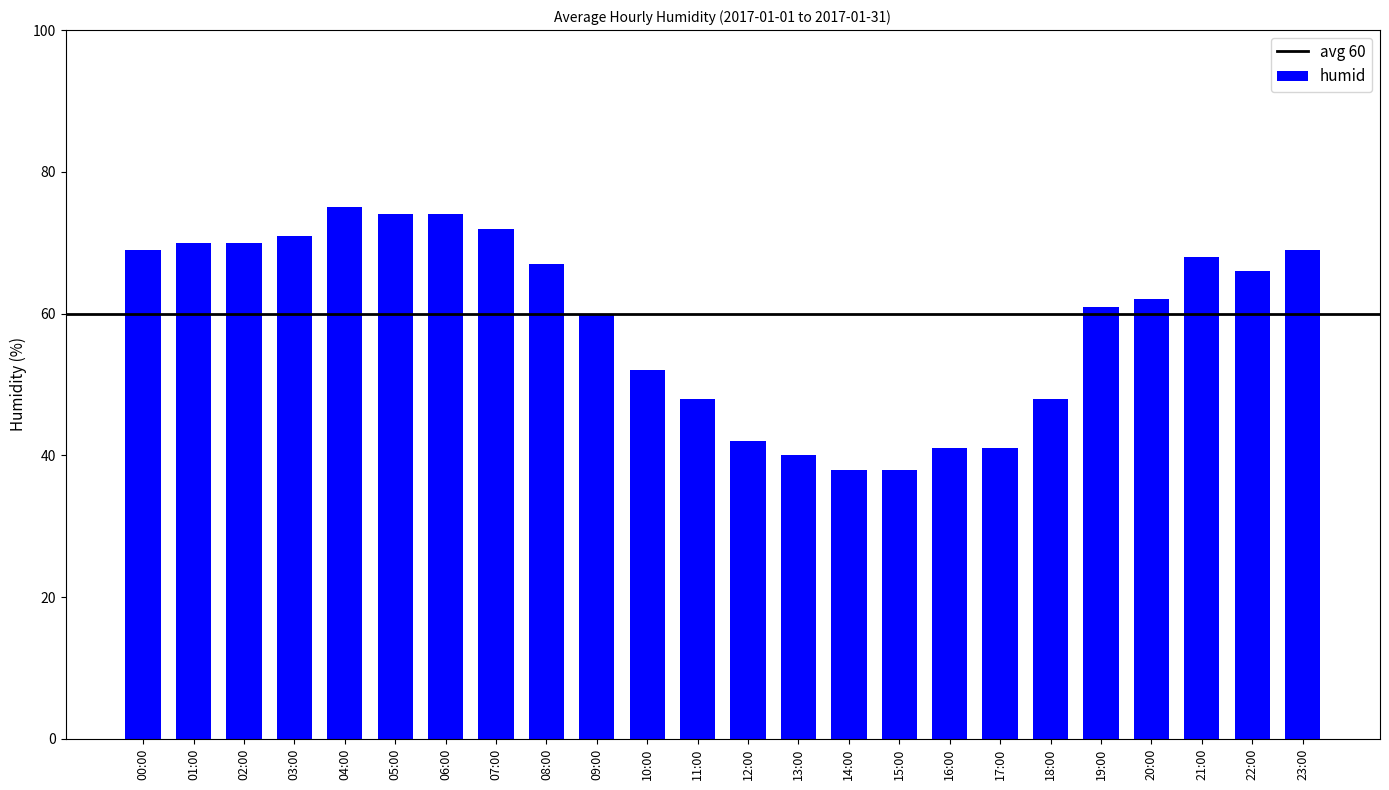

What is the change in value from 18:00 to 21:00?

+20